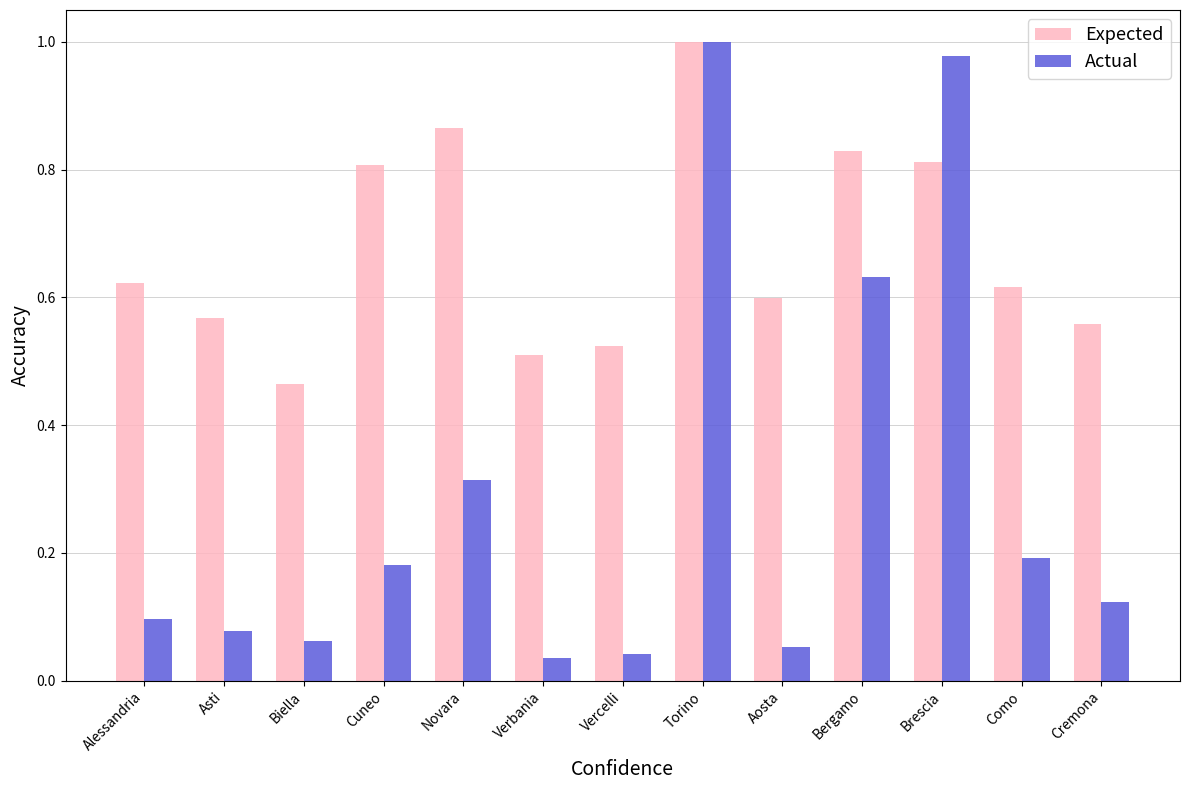

Are the bars grouped side by side (vs. stacked)?

Yes